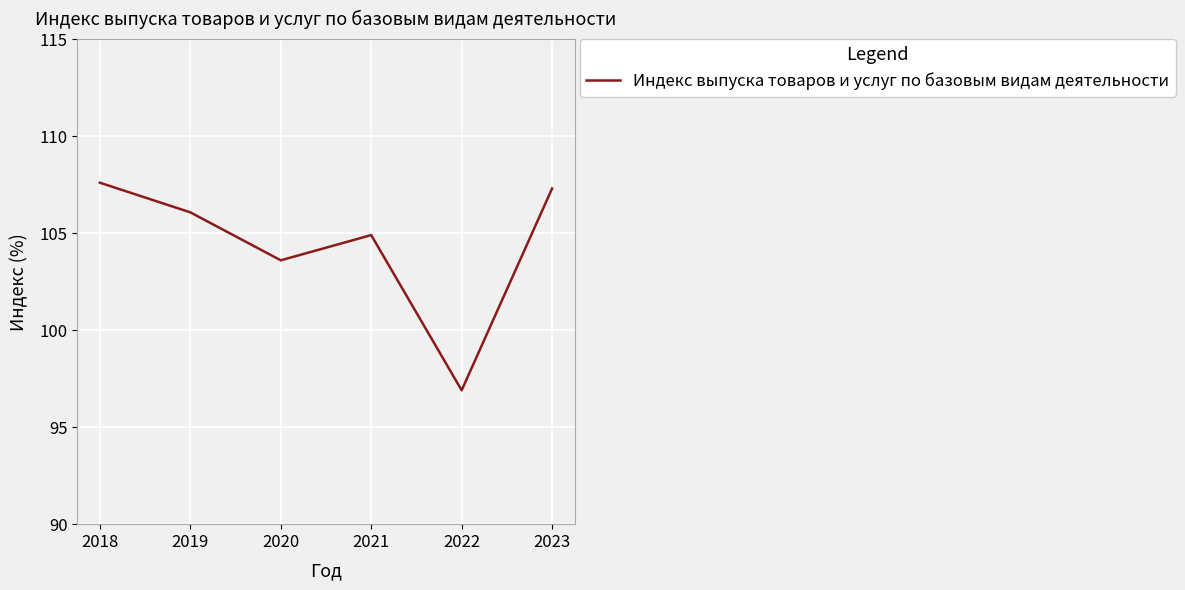

What is the change in value from 2018 to 2020?

-4.0